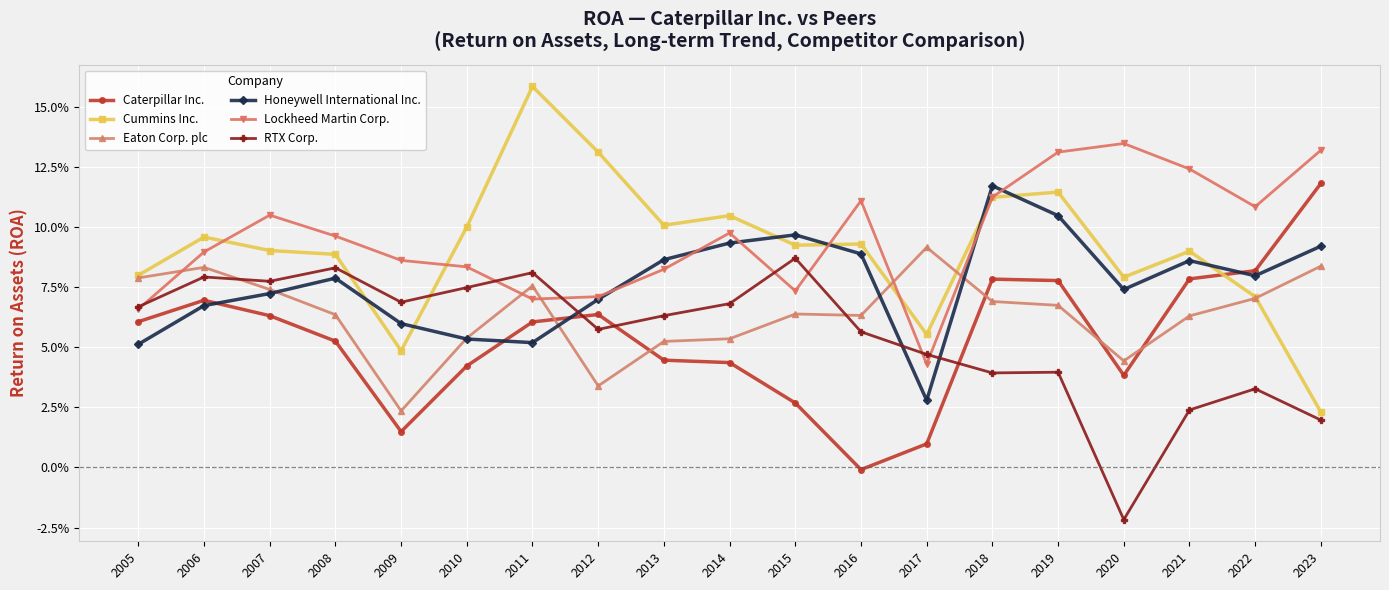

True or false: Caterpillar Inc. and Lockheed Martin Corp. cross at least once.

False